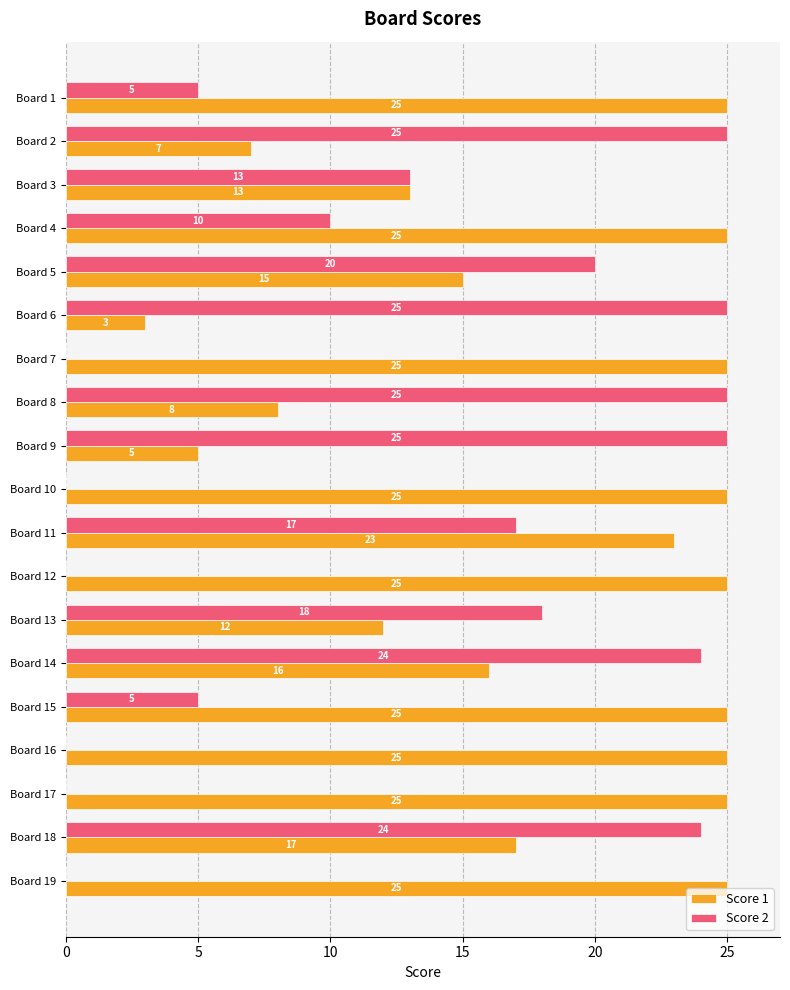

The value of Score 1 at Board 1 is 25. True or false?

True